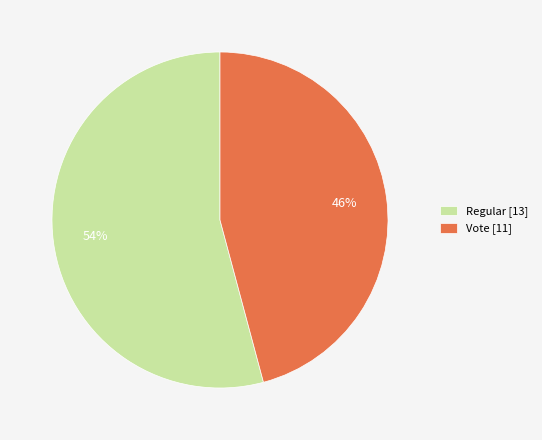

What is the ratio of the value at Regular to the value at Vote?

1.2